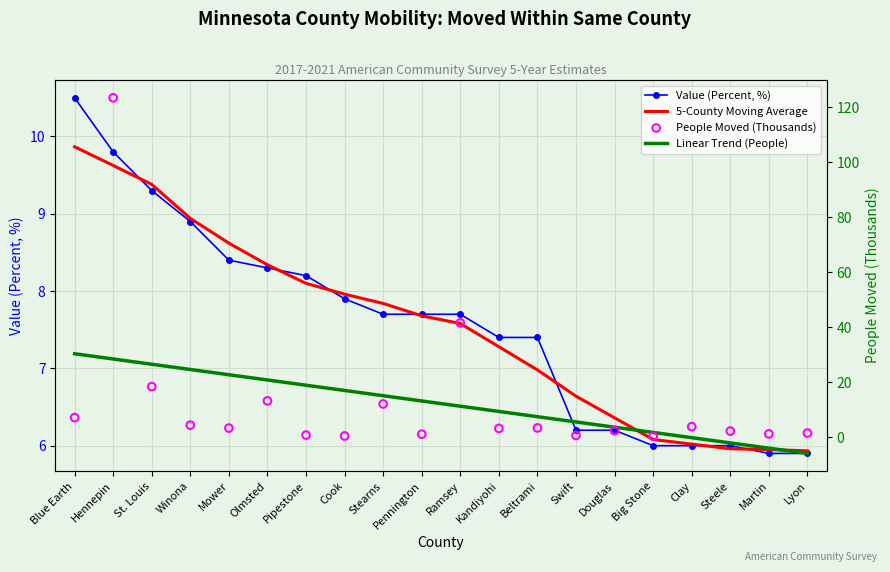

Which series has the largest Y range (max minus min)?

People Moved (Thousands)